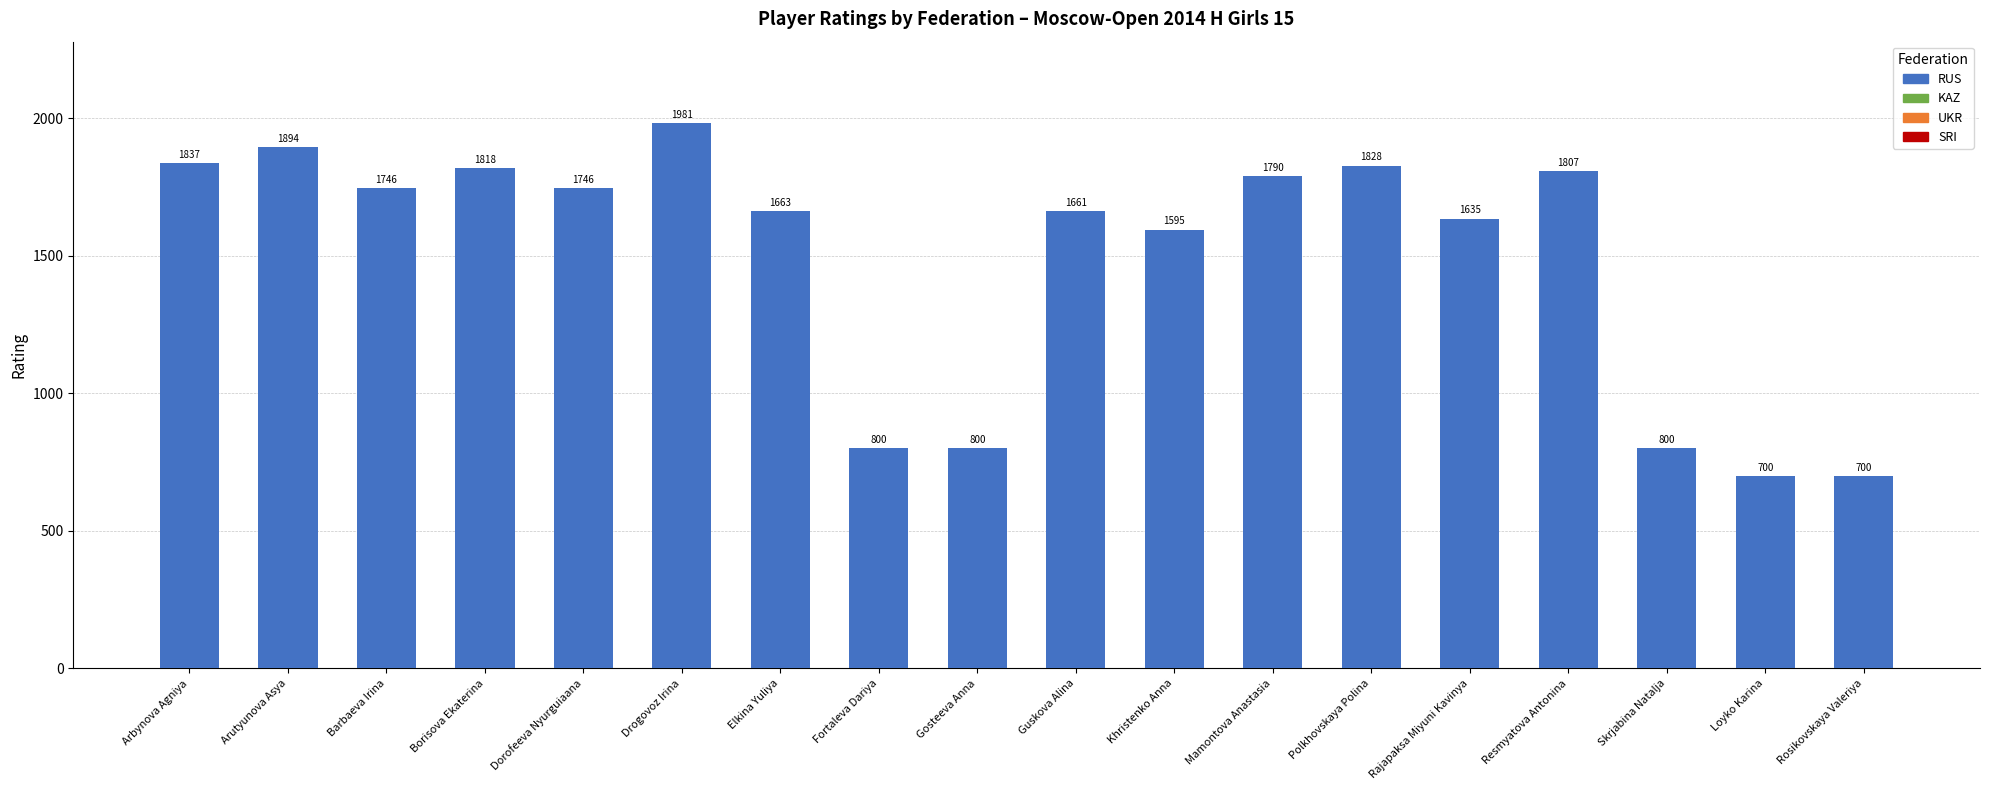

The value at Barbaeva Irina is 1746. True or false?

True